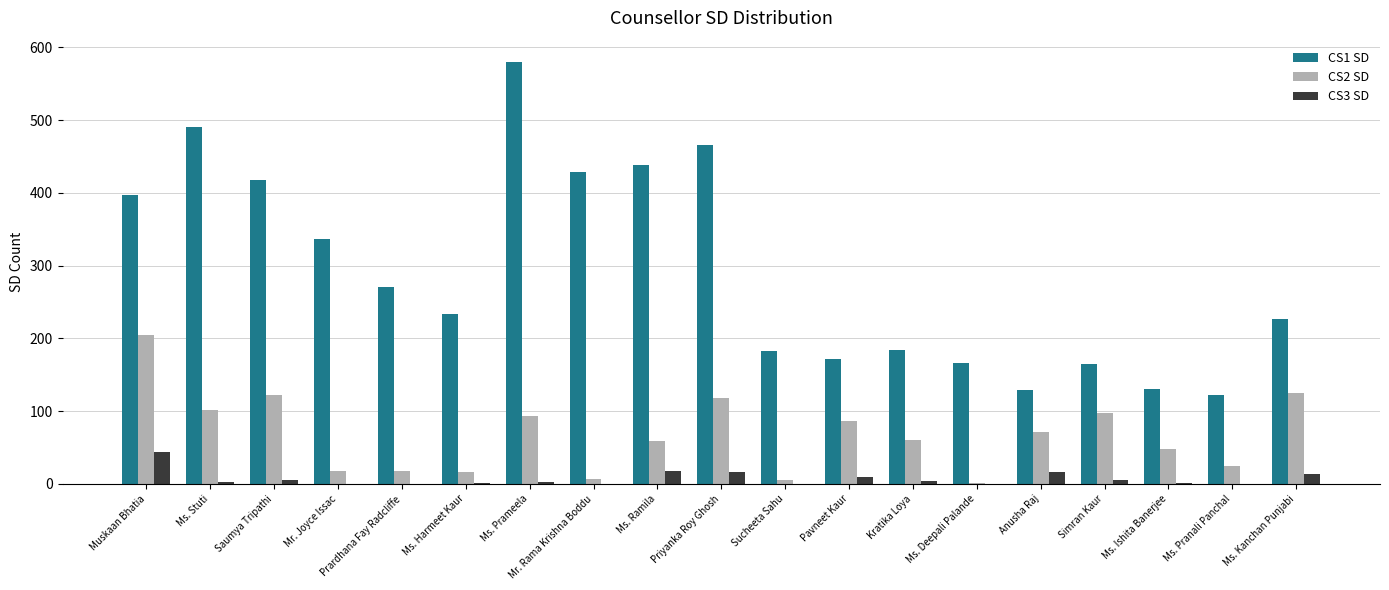

The CS3 SD series shows 0 at Mr. Rama Krishna Boddu. True or false?

True